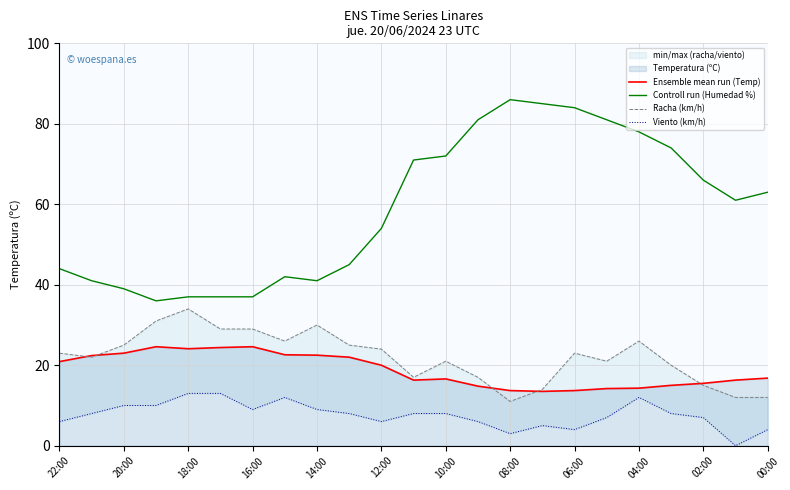

Is it true that Controll run (Humedad %) equals 125.7 at 04:00?

False